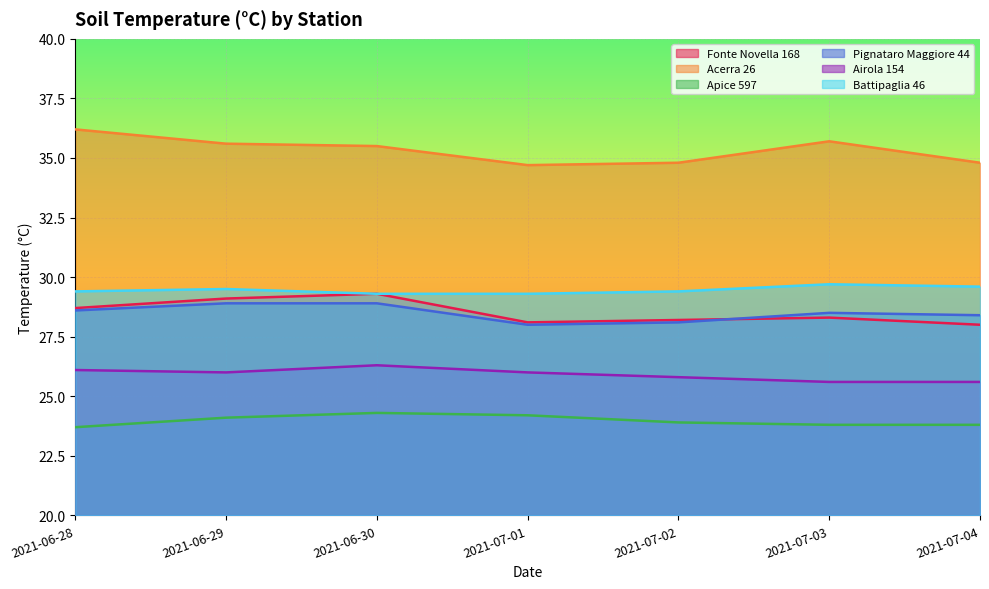

Is the value of Apice 597 at 2021-06-30 greater than the value of Airola 154 at 2021-06-29?

No